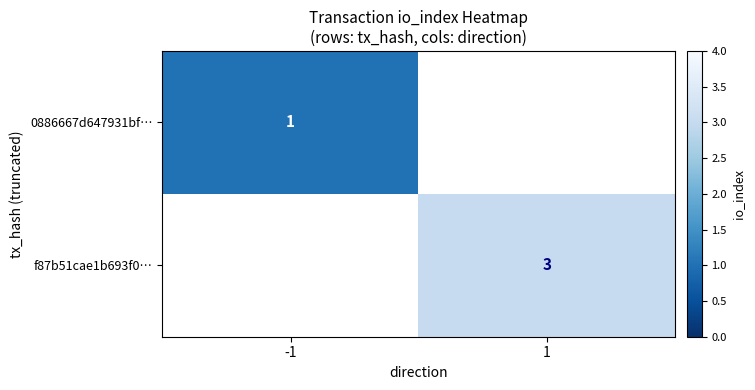

True or false: 0886667d647931bf… has a value of 1 at -1.

True